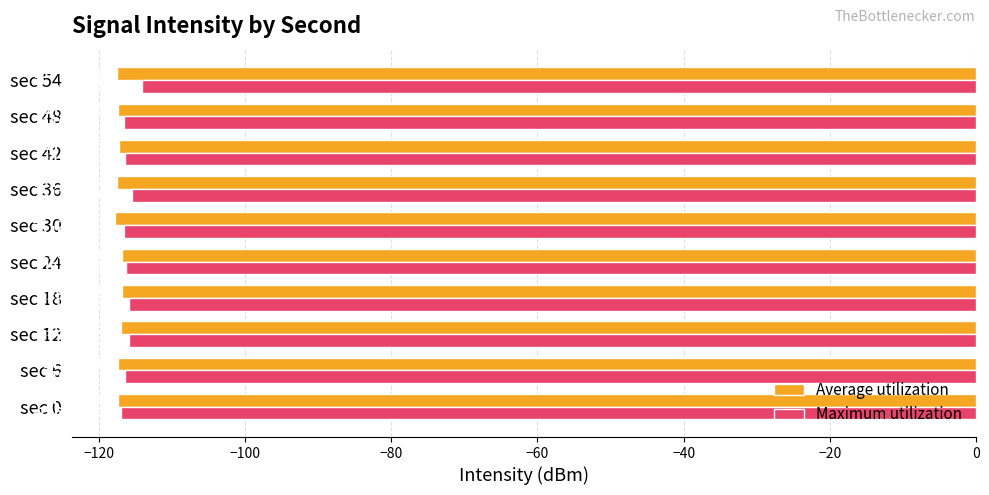

Which series has the largest range (max minus min)?

Maximum utilization